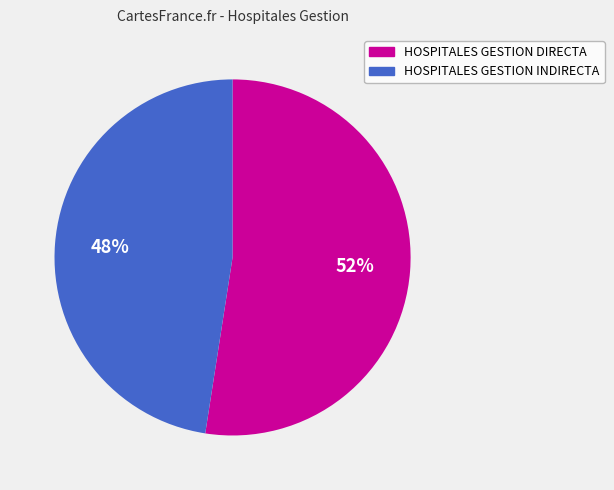

Between HOSPITALES GESTION INDIRECTA and HOSPITALES GESTION DIRECTA, which is larger?

HOSPITALES GESTION DIRECTA